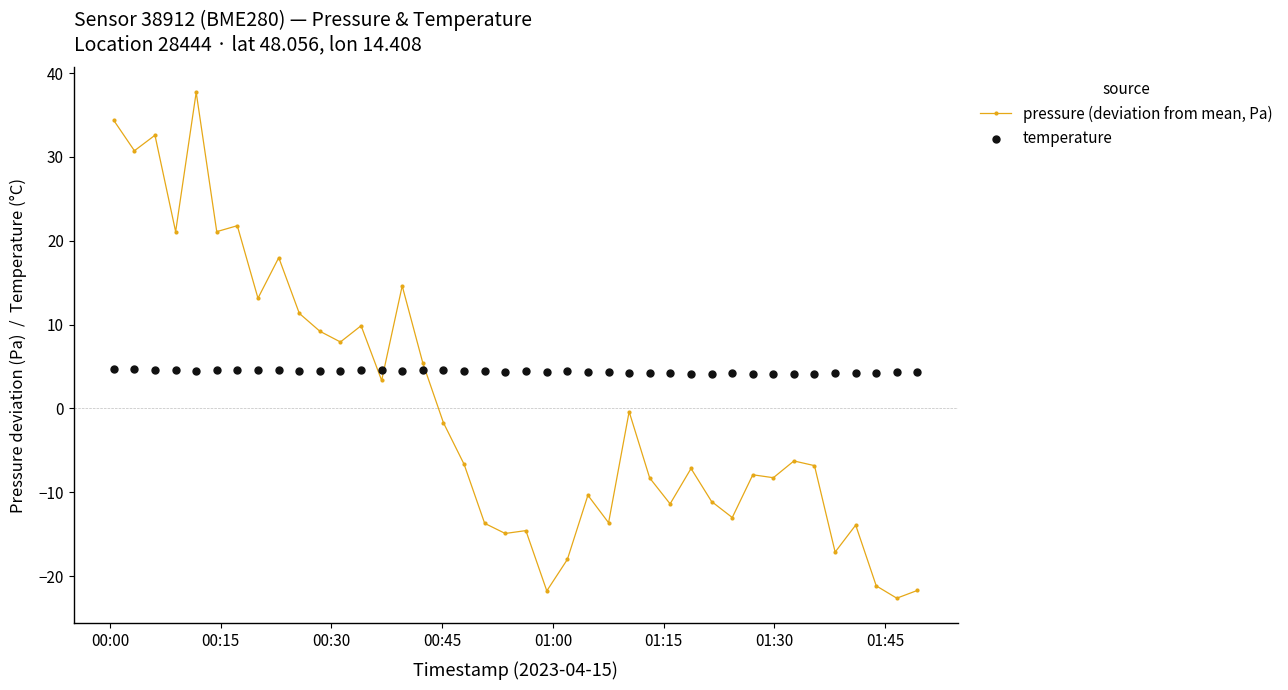

True or false: pressure (deviation from mean, Pa) has more than 0 interior local peaks.

True